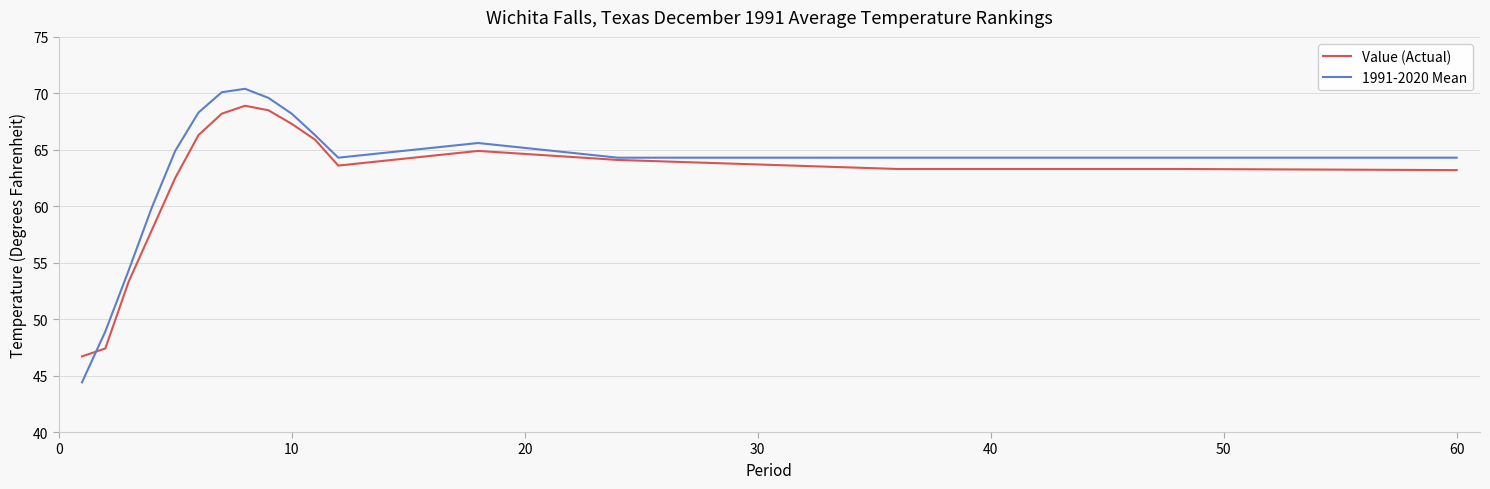

What is the difference between the maximum and minimum values in the Value (Actual) series?

22.2